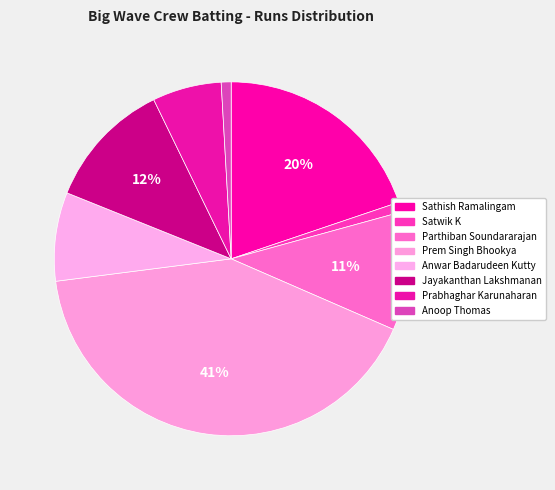

How many segments does this pie chart have?

8